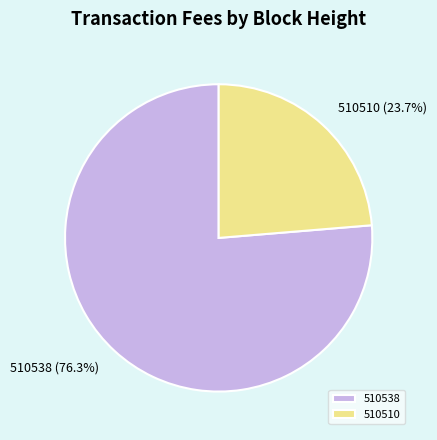

True or false: 510510 accounts for 35% of the total.

False